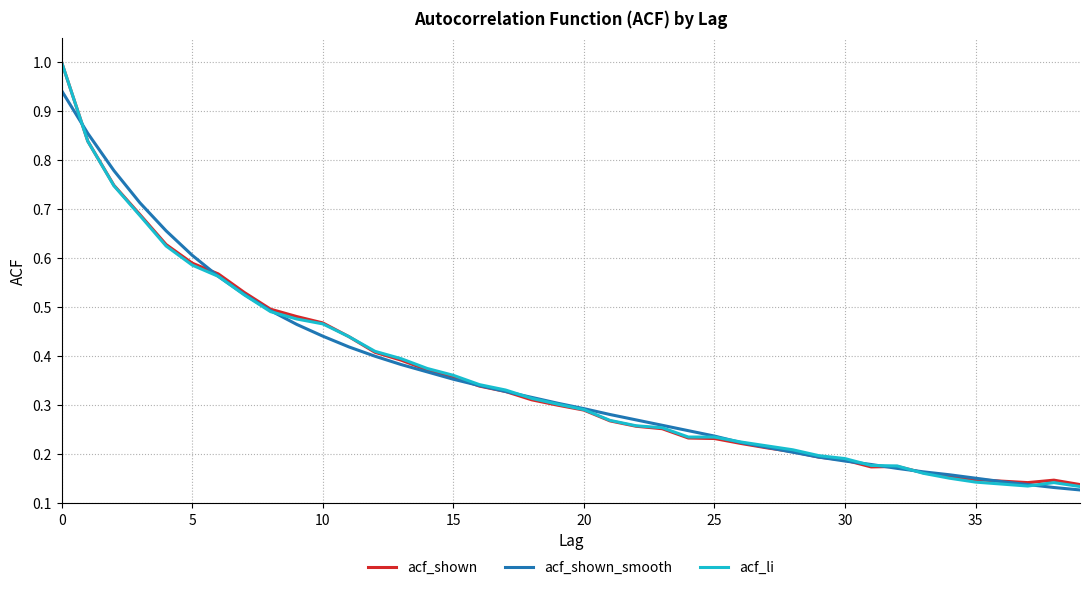

Which series has the largest range (max minus min)?

acf_li